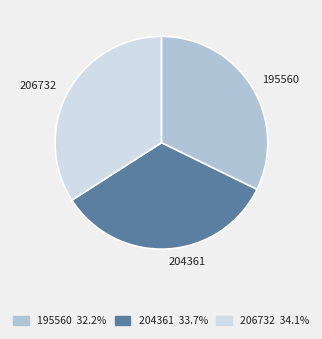

Combined, do 206732 and 204361 account for over 50%?

Yes